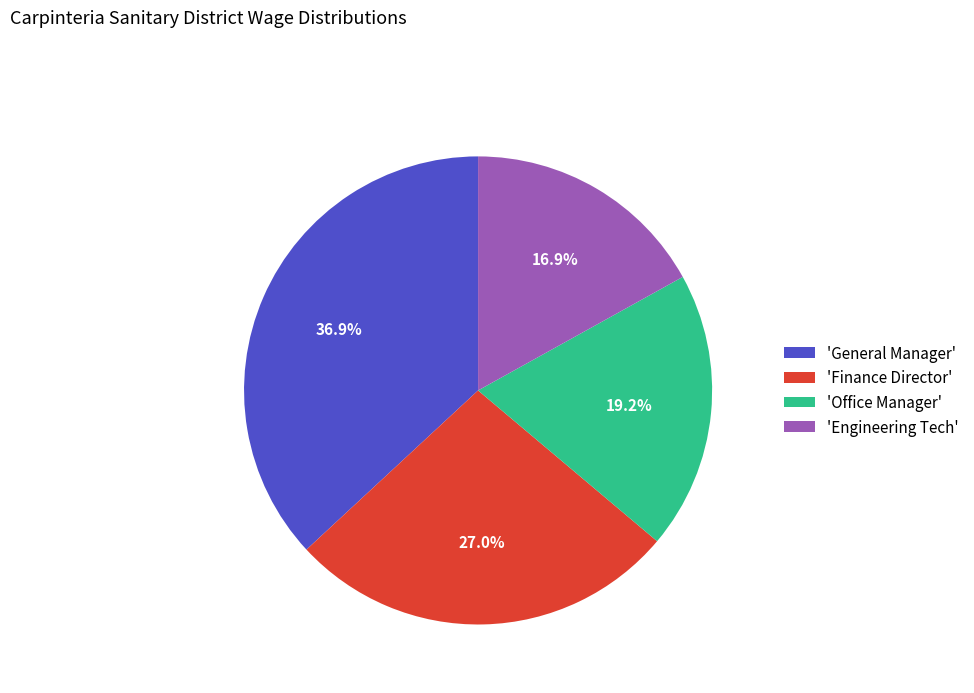

Count the number of slices in the pie.

4